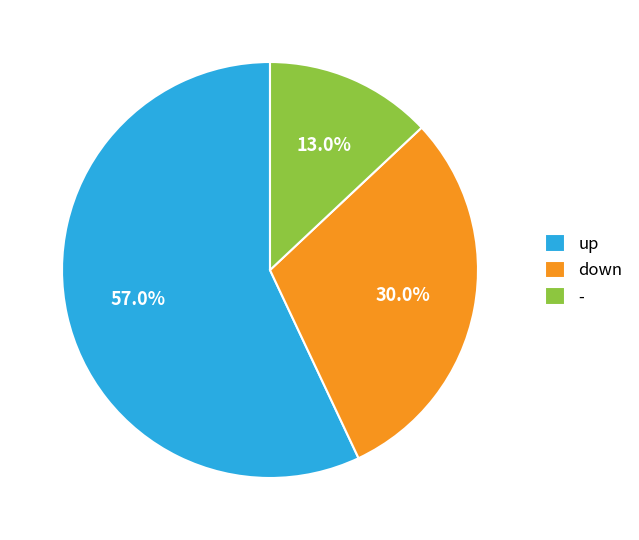

Is the sum of down and - greater than half?

No